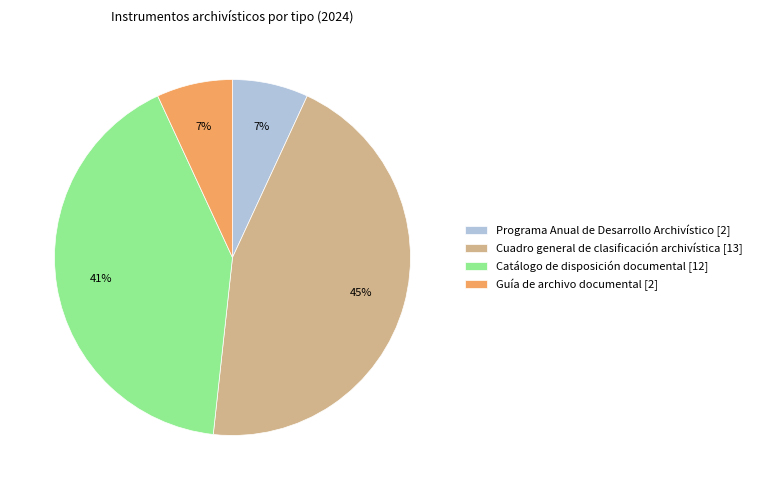

Which has a higher value, Catálogo de disposición documental [12] or Cuadro general de clasificación archivística [13]?

Cuadro general de clasificación archivística [13]